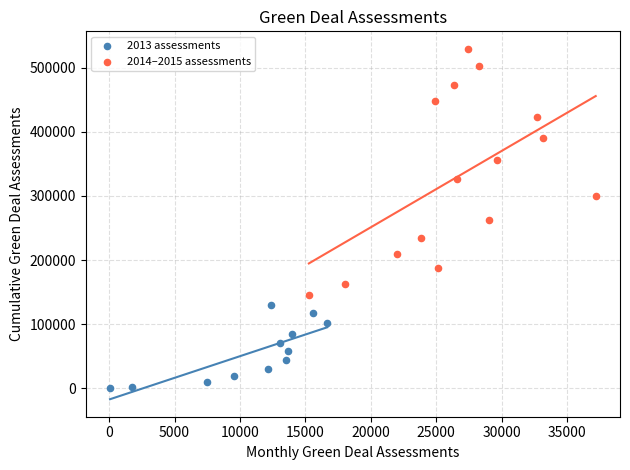

Which series reaches the minimum Y coordinate?

2013 assessments